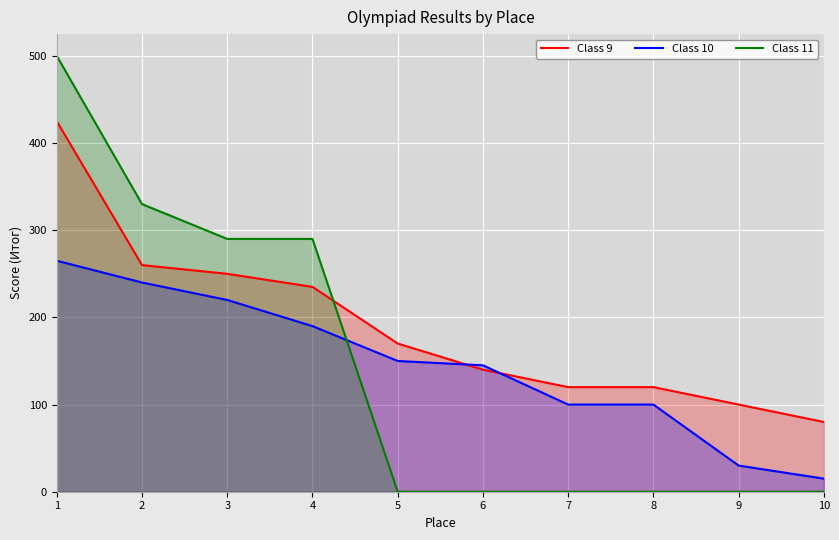

How many series are shown in this chart?

3